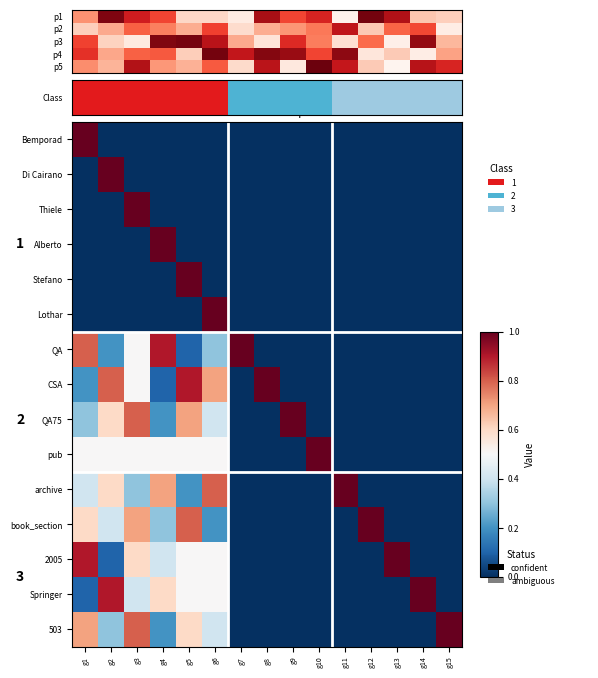

At how many categories does at least one series exceed 0?

15